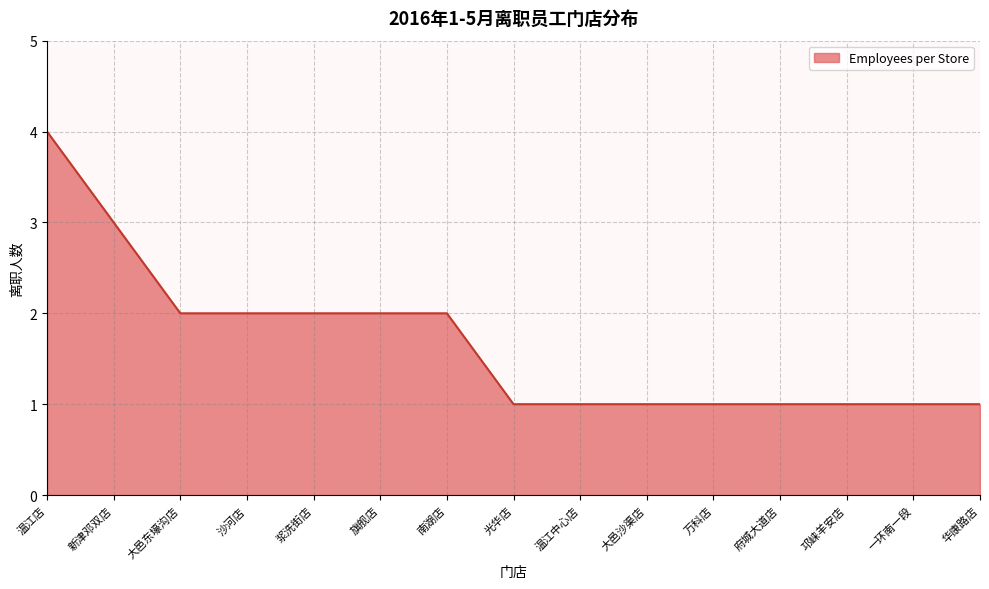

How many lines are shown in the chart?

1